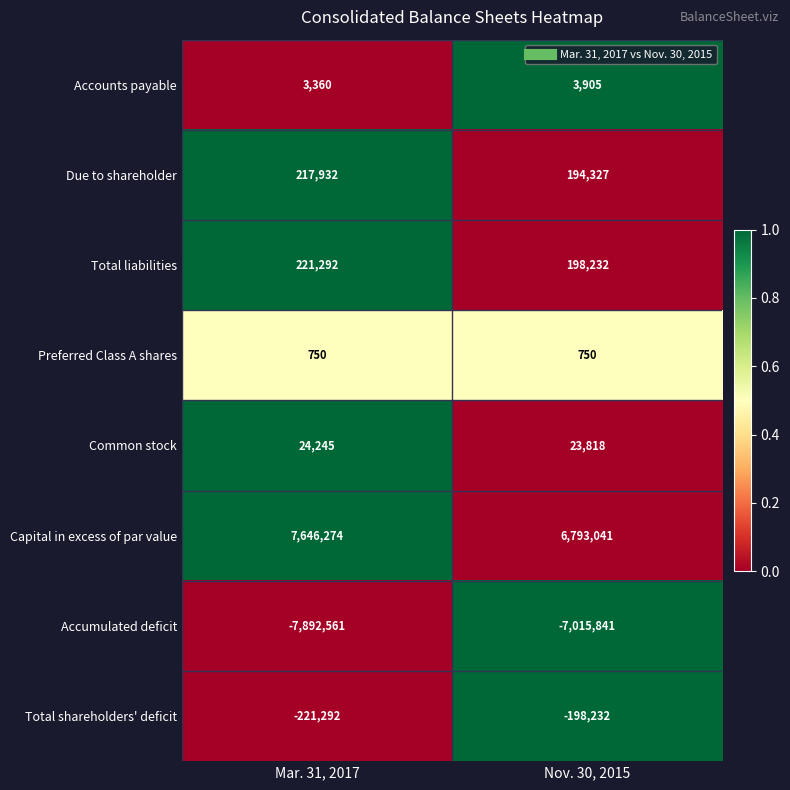

Which series has the largest range (max minus min)?

Accumulated deficit